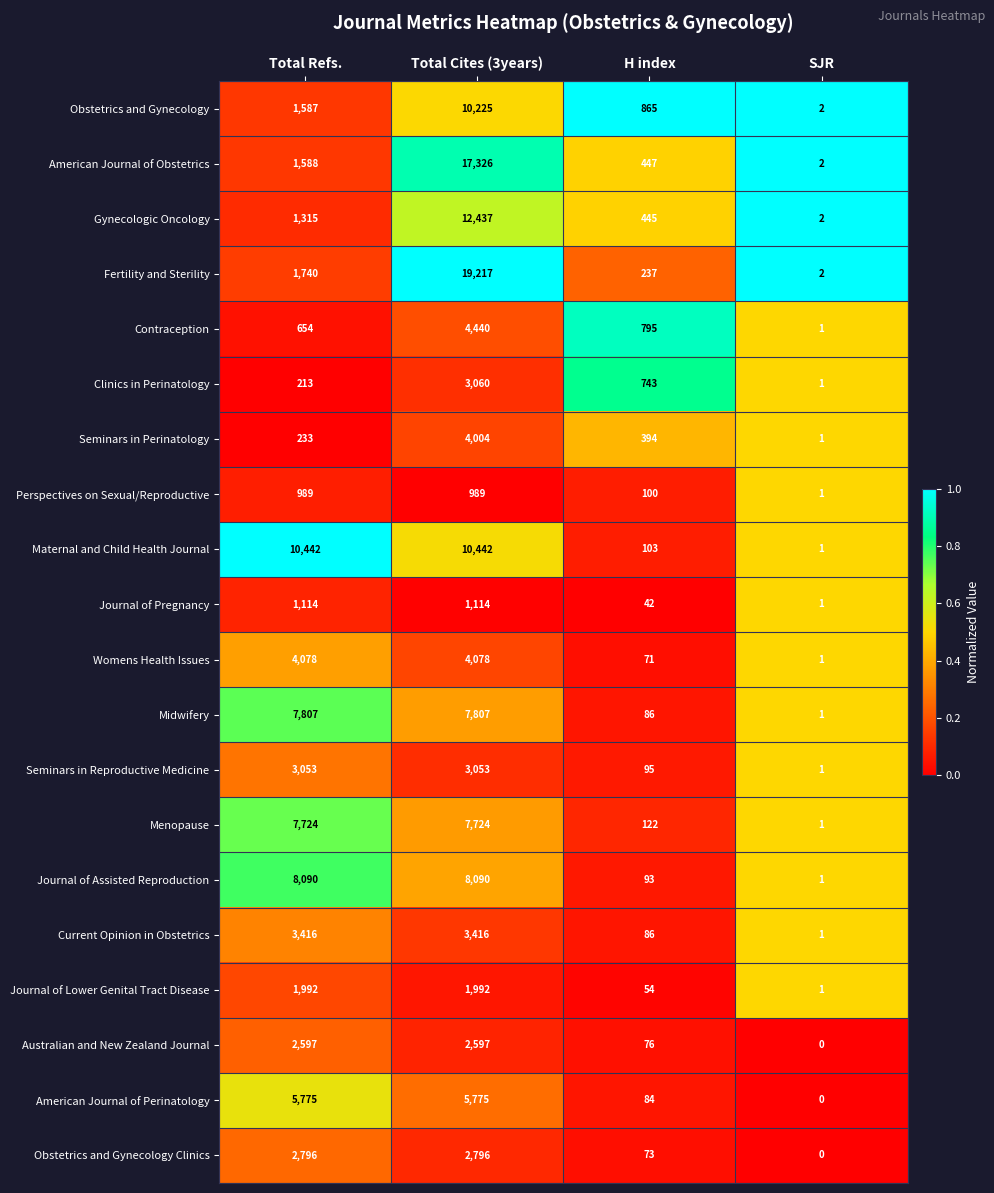

At which label is Menopause closest to 3862?

H index